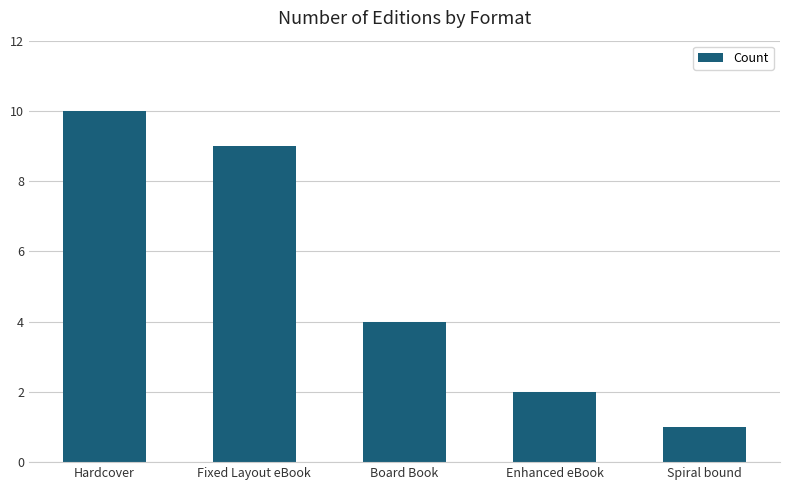

What is the value of the 5th bar from the left?

1